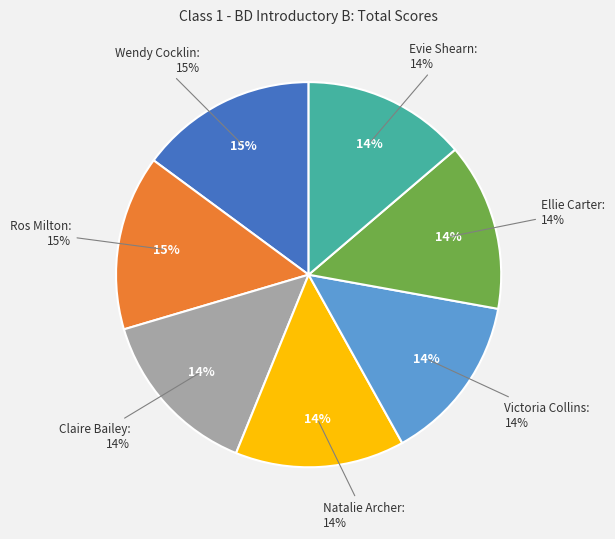

Between Evie Shearn and Claire Bailey, which is larger?

Claire Bailey